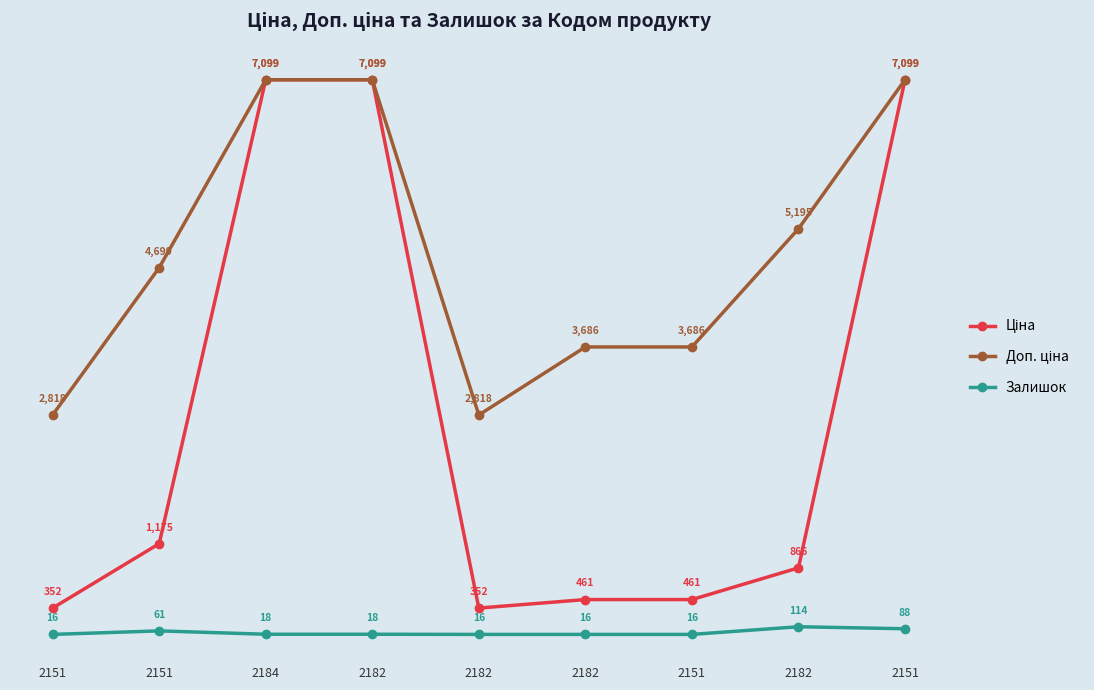

Is this an area chart (filled region under the line)?

No